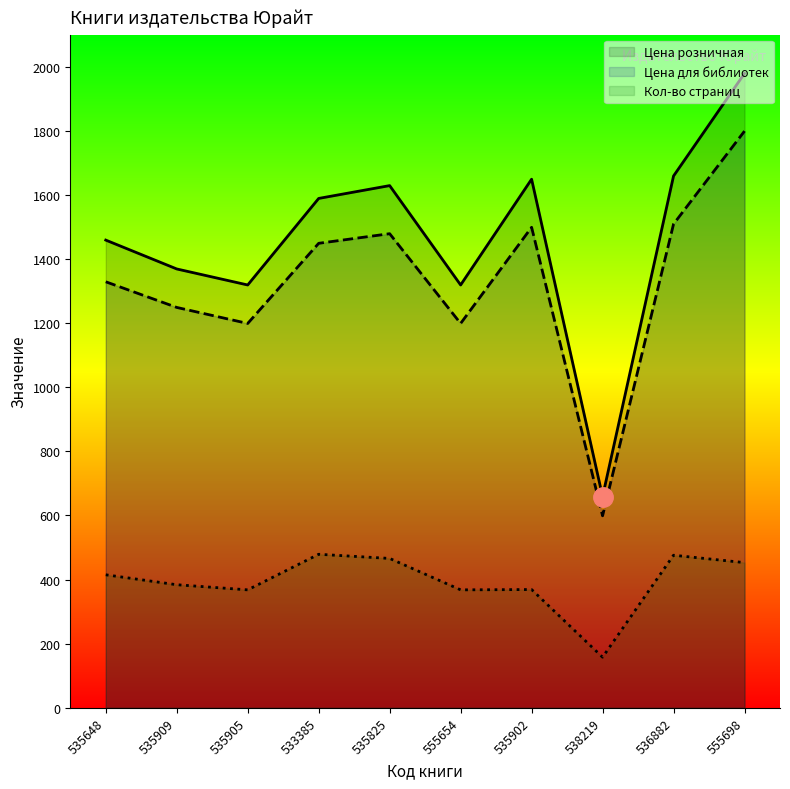

Reading left to right, list all the values displayed in this chart.

Кол-во страниц: 415	384	368	479	466	368	369	158	476	453
Цена для библиотек: 1329	1249	1199	1449	1479	1199	1499	599	1509	1799
Цена розничная: 1459	1369	1319	1589	1629	1319	1649	659	1659	1979